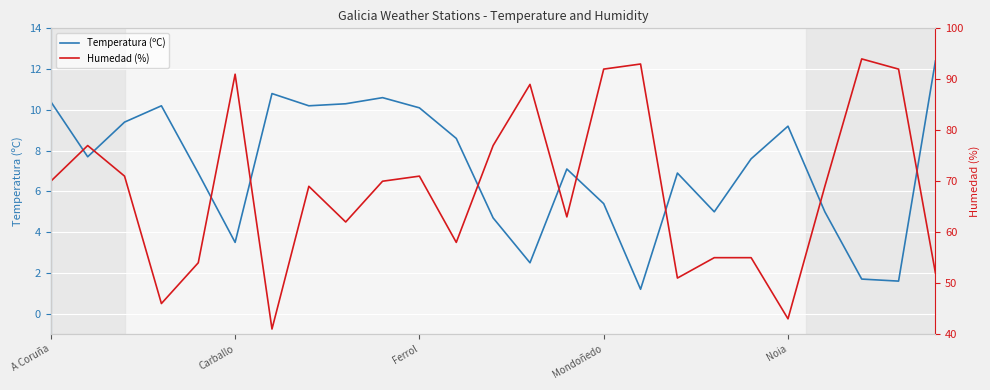

Which series has the largest total across all categories?

Temperatura (ºC)